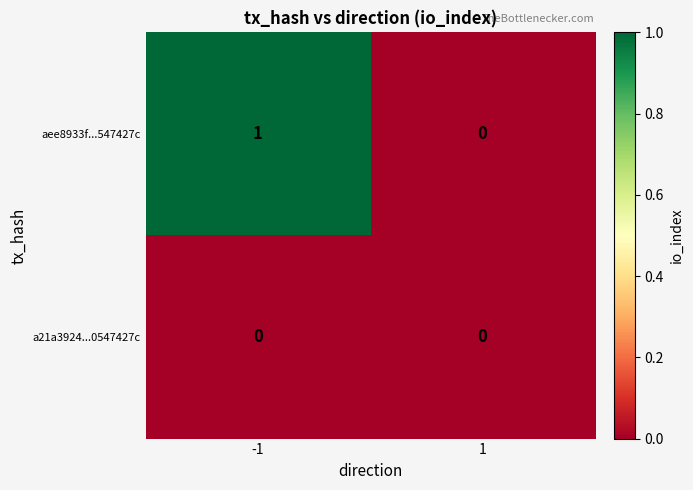

Between -1 and 1, which series saw the biggest shift?

aee8933f...547427c